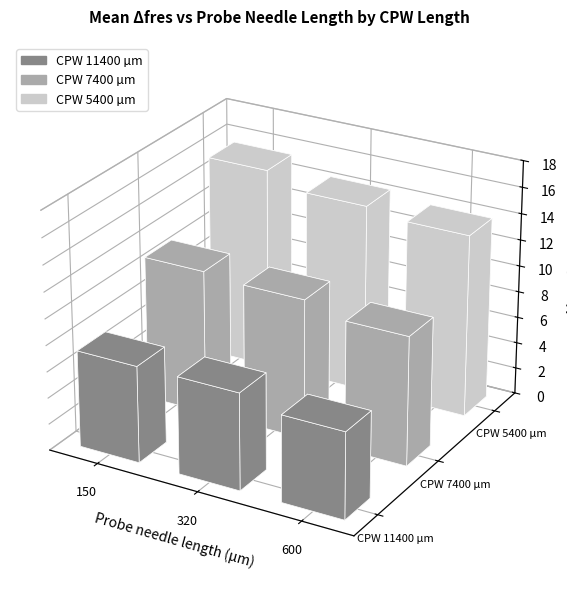

Between 150 and 600, which series saw the biggest shift?

CPW 5400 µm